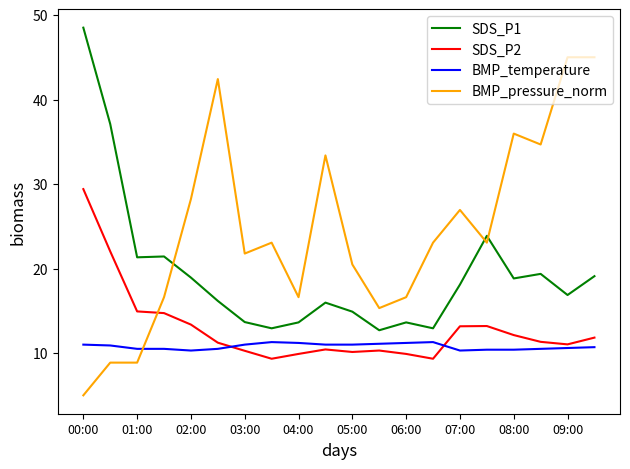

Which series has the largest total across all categories?

BMP_pressure_norm